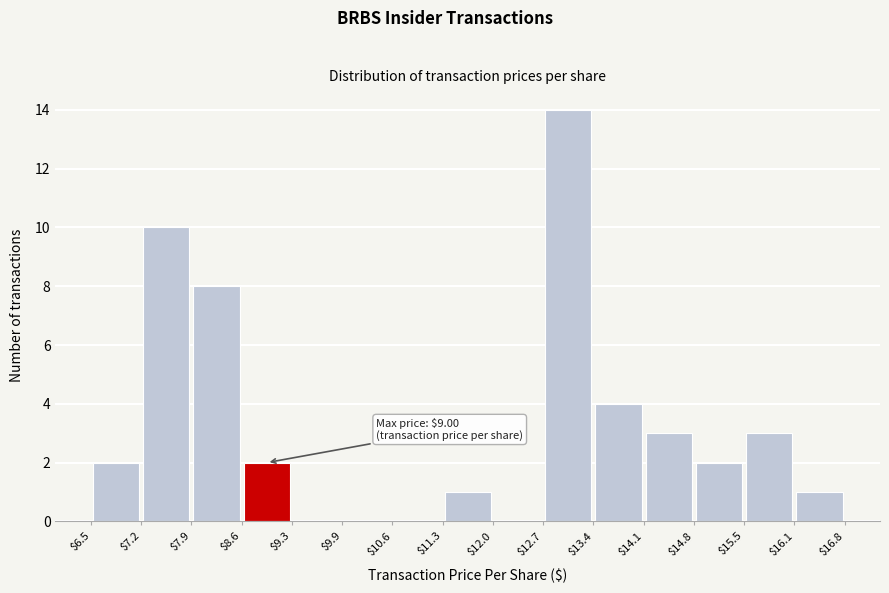

Which range on the x-axis has the tallest bar?

$12.7 to $13.4